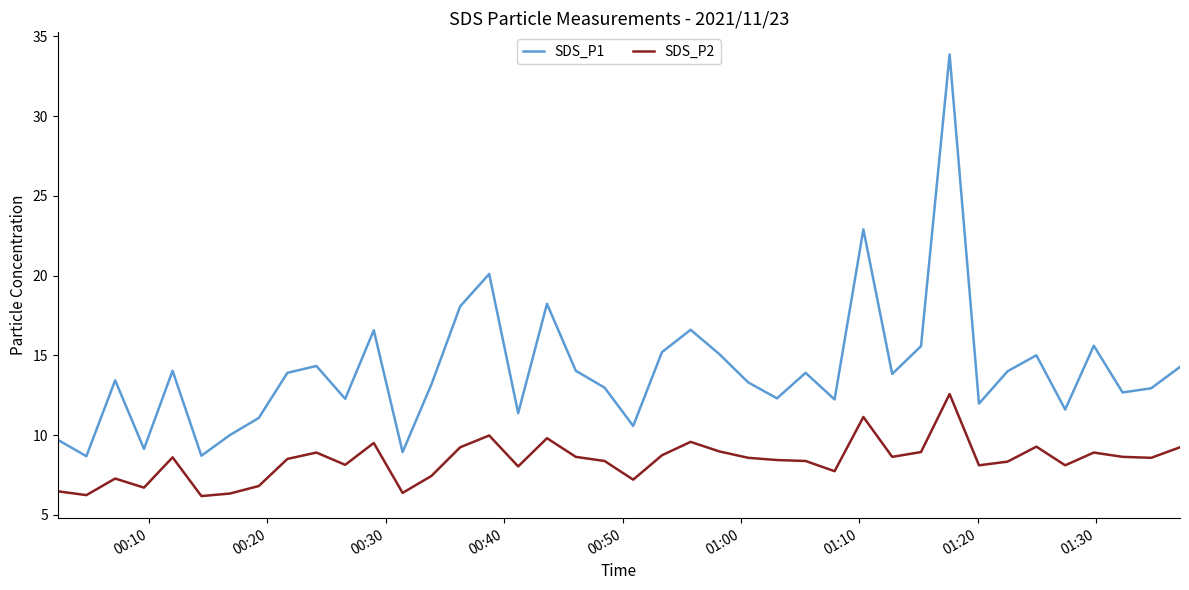

What is the maximum value shown in the chart?

33.9